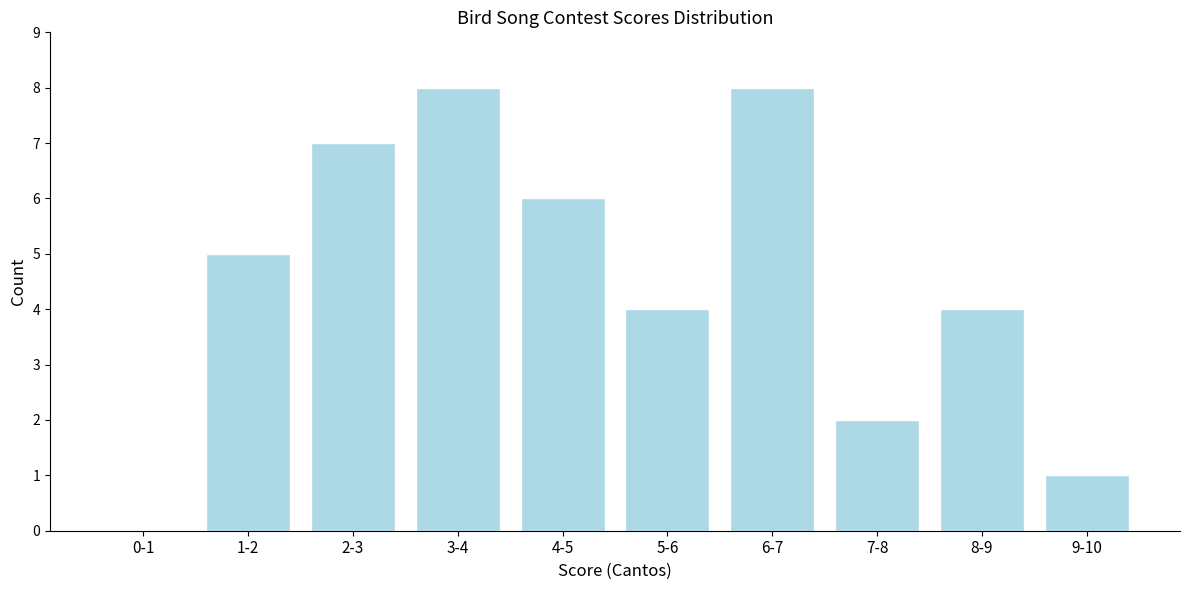

Reading left to right, list all the values displayed in this chart.

0-1=0	1-2=5	2-3=7	3-4=8	4-5=6	5-6=4	6-7=8	7-8=2	8-9=4	9-10=1